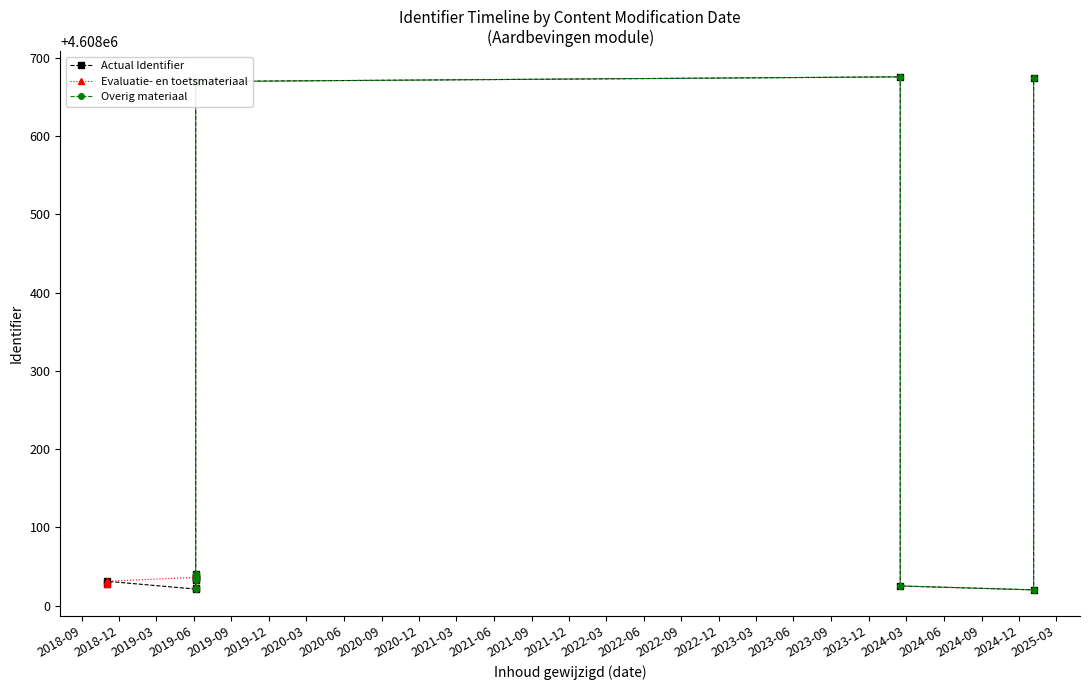

At which label does Identifier (raw) reach its minimum?

2025-01-06